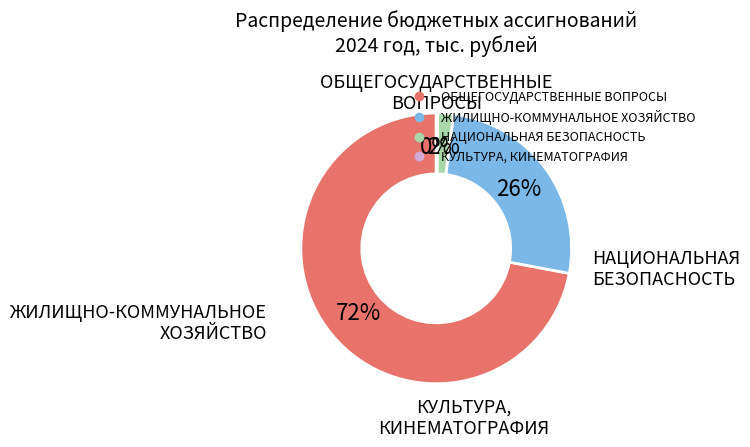

Which has a higher value, ОБЩЕГОСУДАРСТВЕННЫЕ ВОПРОСЫ or ЖИЛИЩНО-КОММУНАЛЬНОЕ ХОЗЯЙСТВО?

ОБЩЕГОСУДАРСТВЕННЫЕ ВОПРОСЫ